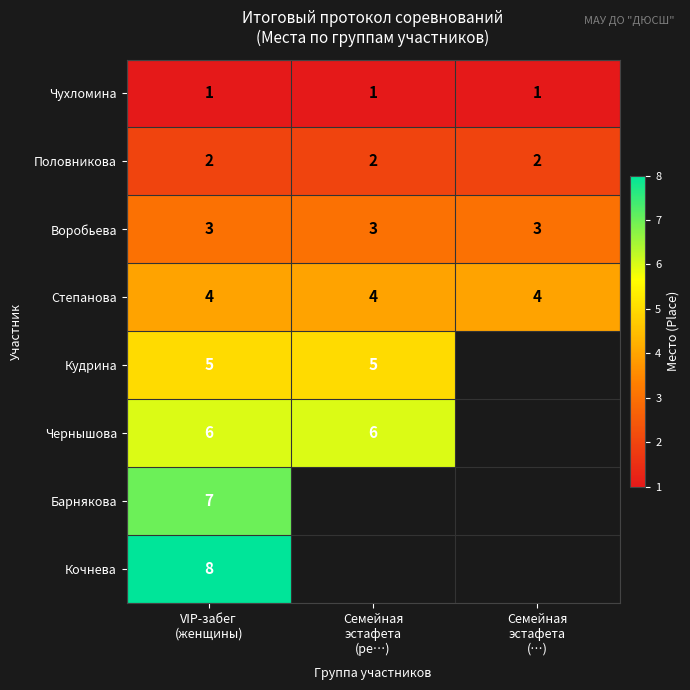

What is the spread (max minus min) of values at Семейная
эстафета
(…)?

3.0